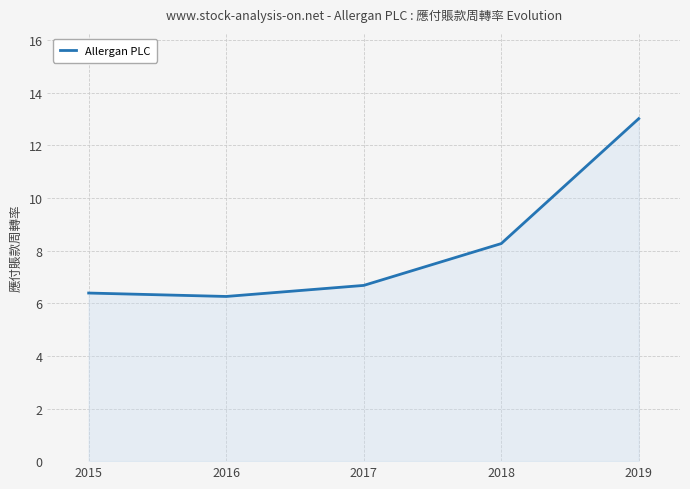

What is the sum of the values at 2018 and 2019?

21.3